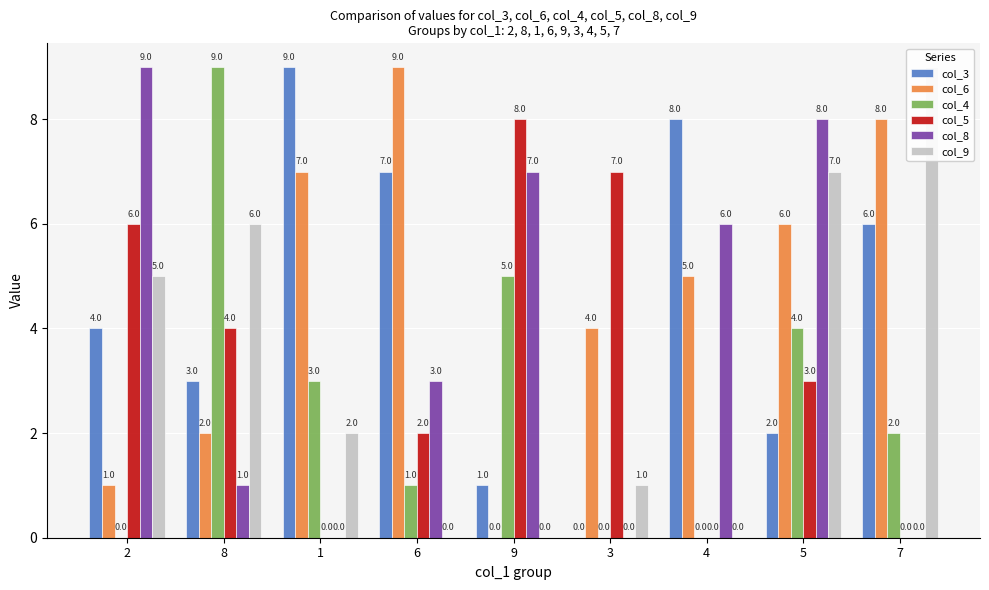

At how many categories does at least one series exceed 5?

9